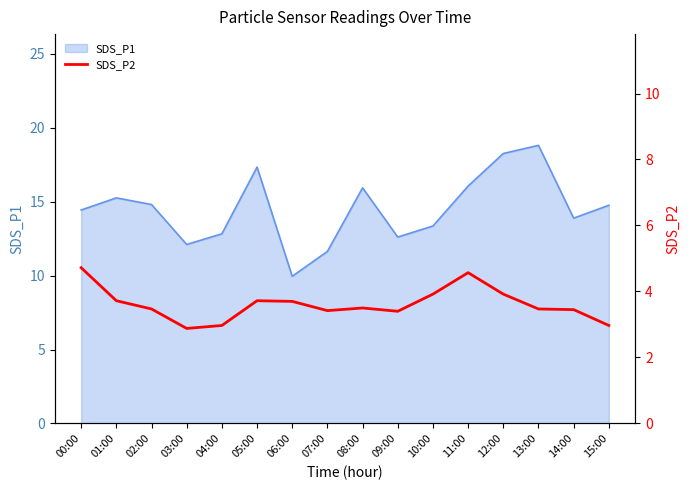

How many points are lower than both their immediate neighbors (excluding endpoints)?

3